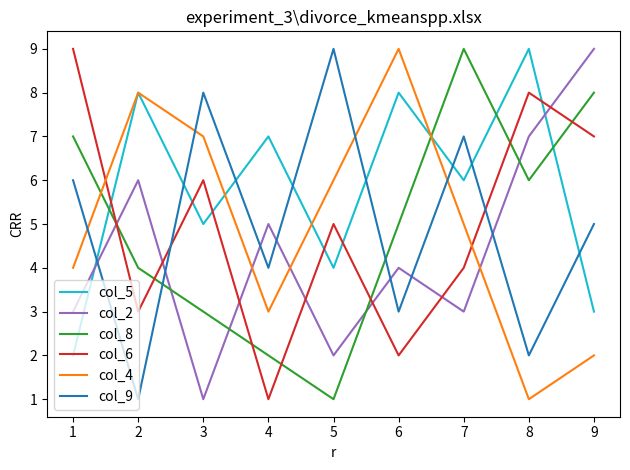

Where do col_9 and col_5 first cross each other?

1 and 2